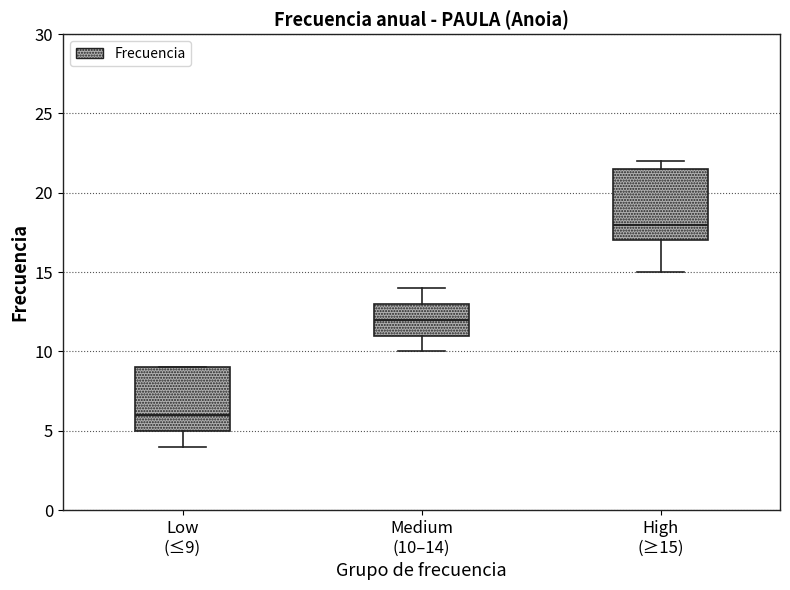

Reading left to right, transcribe this box plot: for each box, give where its median line is, the range the box spans, and where its two whiskers end, as read against the y-axis. The values are not printed on the chart, so give them approximately, as read against the axis.

Low (≤9): median 6.0, box 5.0 to 9.0, whiskers 4.0 to 9.0
Medium (10–14): median 12.0, box 11.0 to 13.0, whiskers 10.0 to 14.0
High (≥15): median 18.0, box 17.0 to 21.5, whiskers 15.0 to 22.0